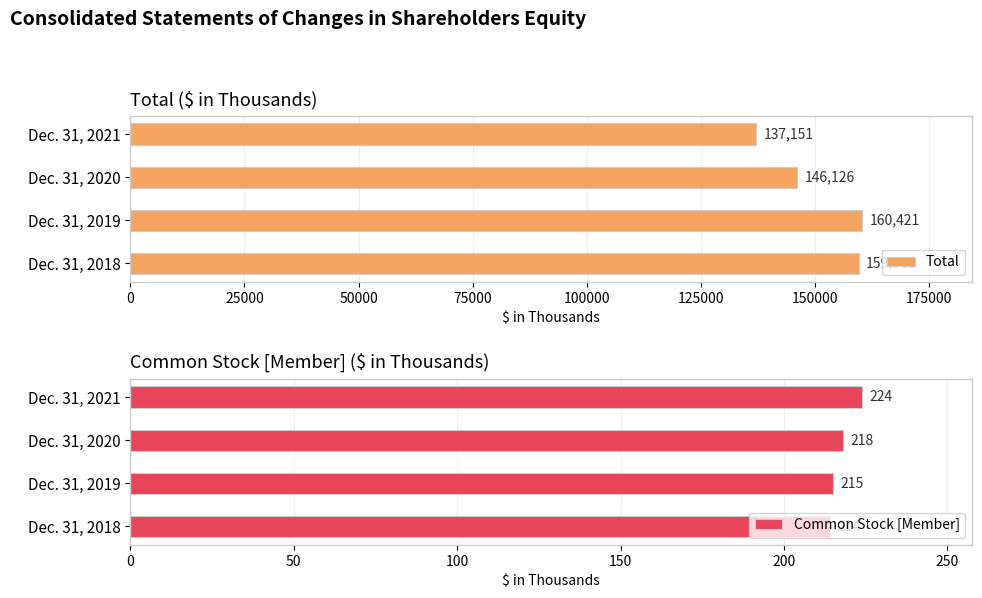

How many data points in Total are less than 159568?

2